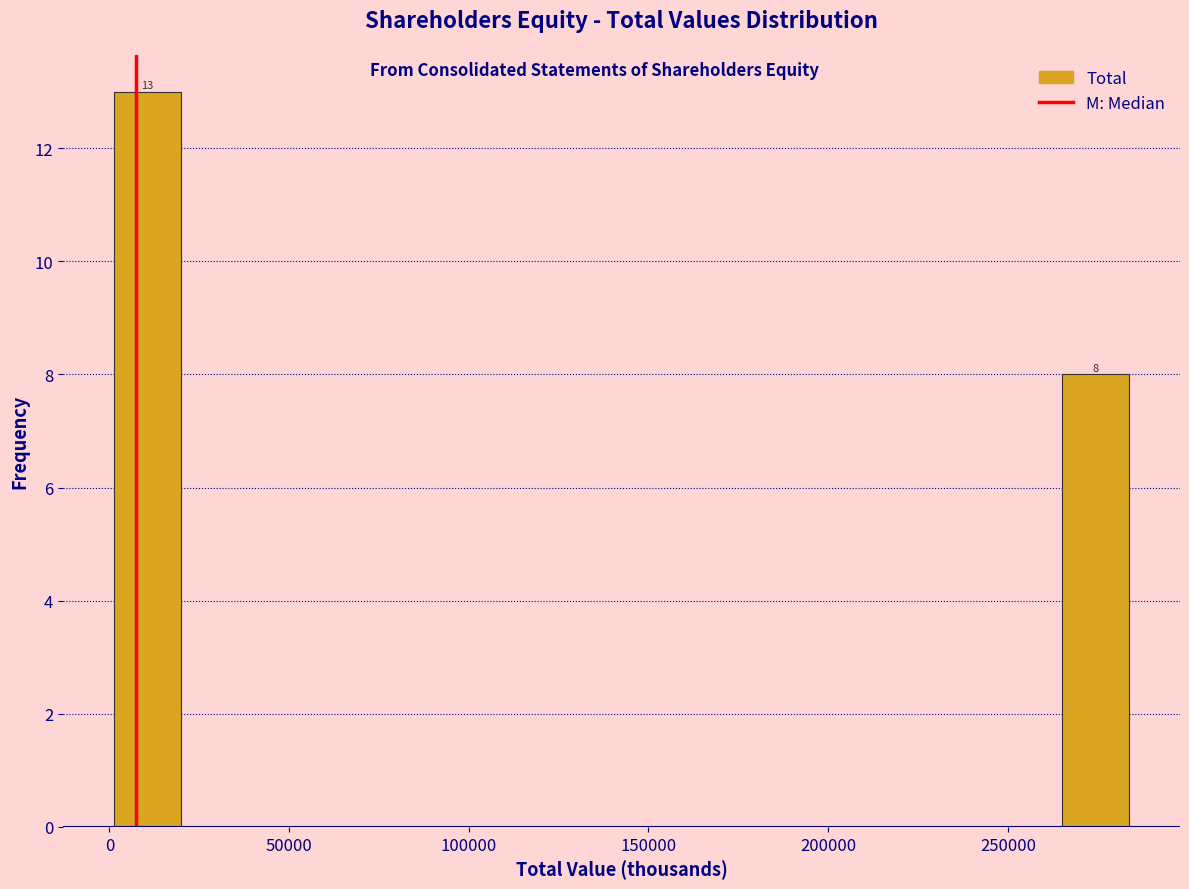

Around what value on the x-axis is the tallest bar? Give the approximate position of its centre, as read against the axis.

10000